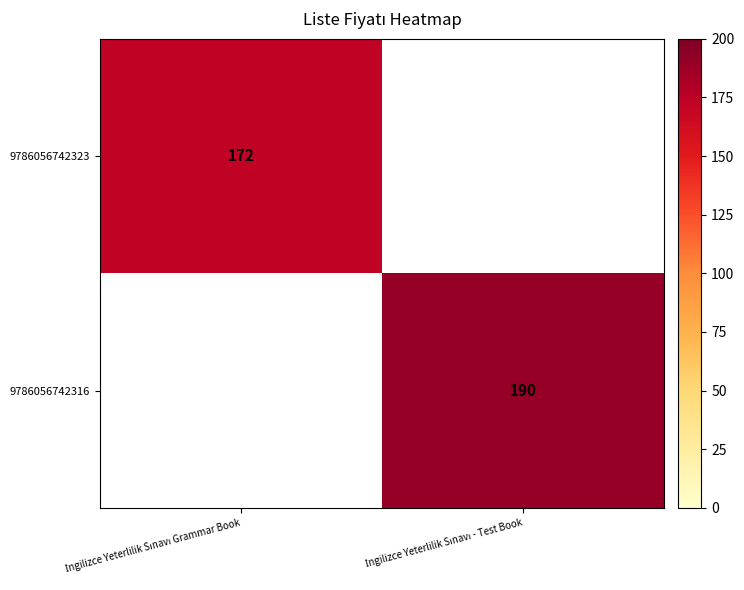

List the labels in order of 9786056742323 value, smallest first.

İngilizce Yeterlilik Sınavı Grammar Book, İngilizce Yeterlilik Sınavı - Test Book